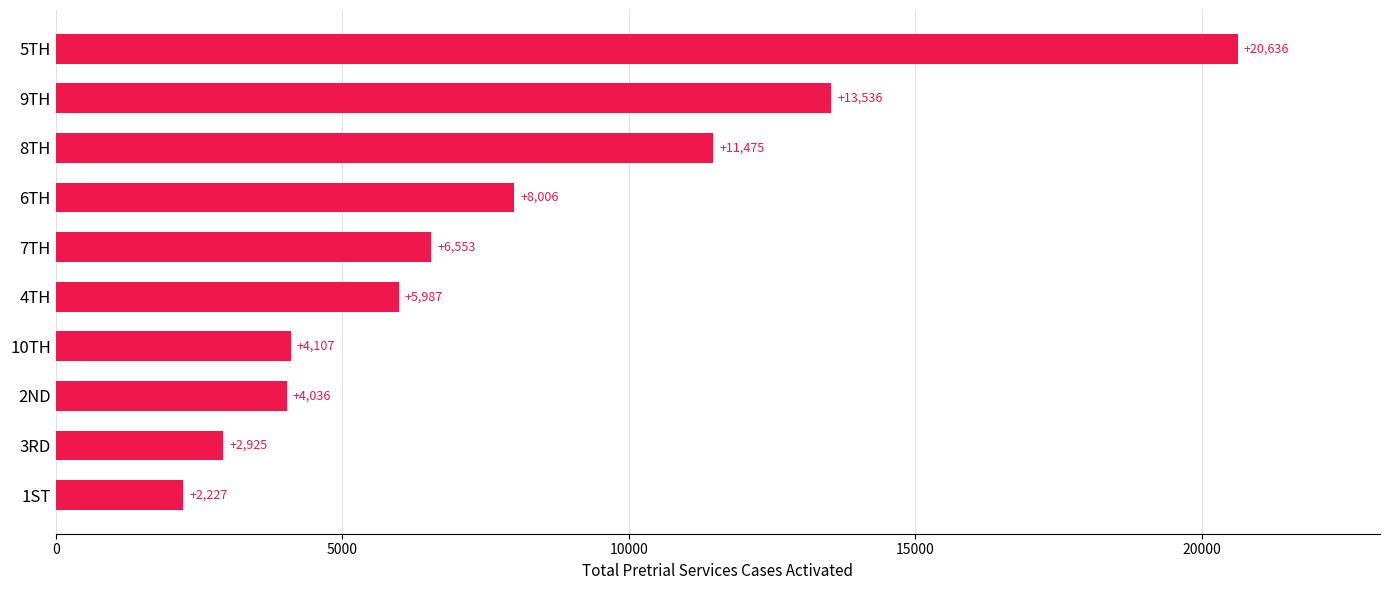

At which category does the chart reach its minimum across all series?

1ST